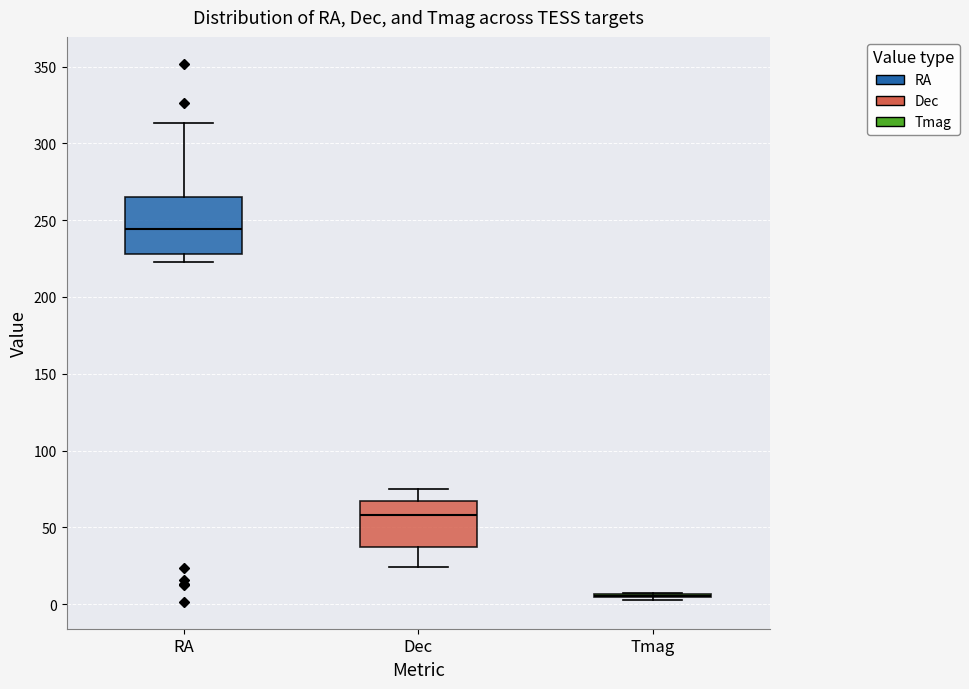

Reading left to right, read every box against the y-axis: the position of its median line, the range the box covers, and the ends of its whiskers. The values are not printed on the chart, so give them approximately, as read against the axis.

RA: median 245, box 230 to 265, whiskers 225 to 315
Dec: median 60, box 35 to 65, whiskers 25 to 75
Tmag: box collapsed to a line at 5, whiskers 5 to 10